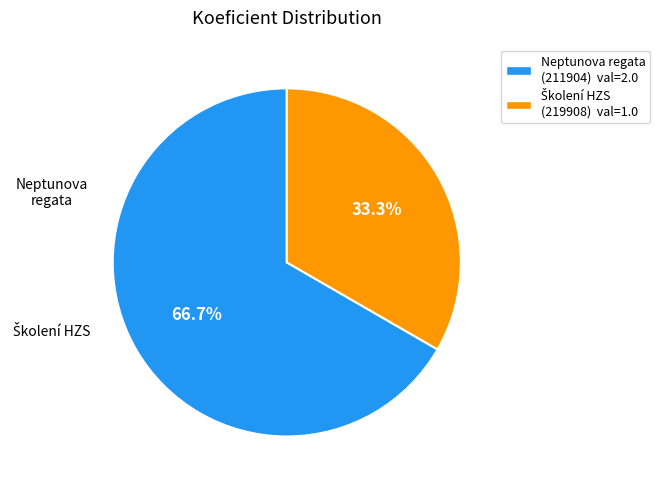

What is the largest slice in the pie chart?

Neptunova regata (211904) val=2.0